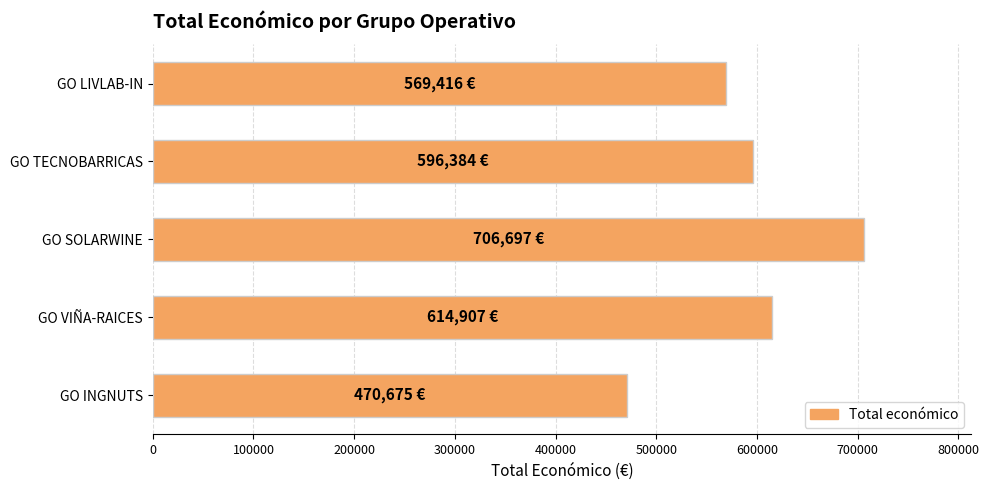

How many categories are shown in the chart?

5